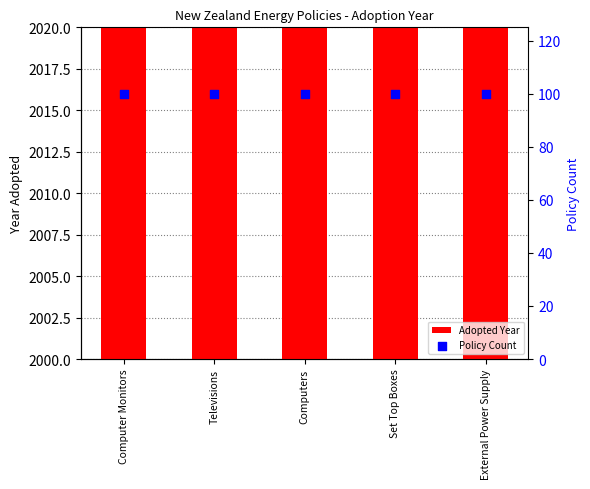

Which series contains the highest Y value?

Adopted Year